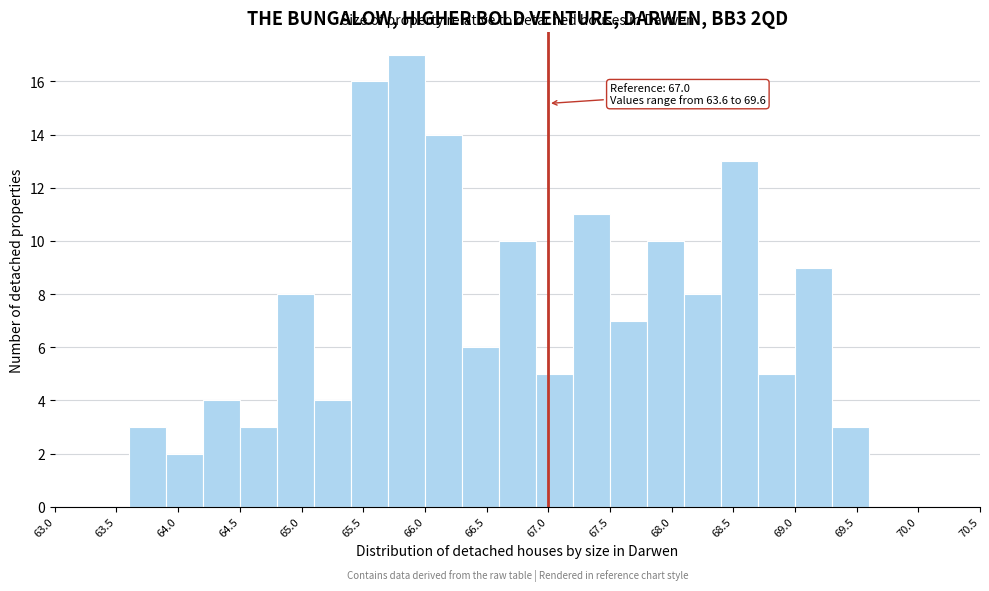

Over which range of the x-axis is the bar tallest?

65.7 to 66.0